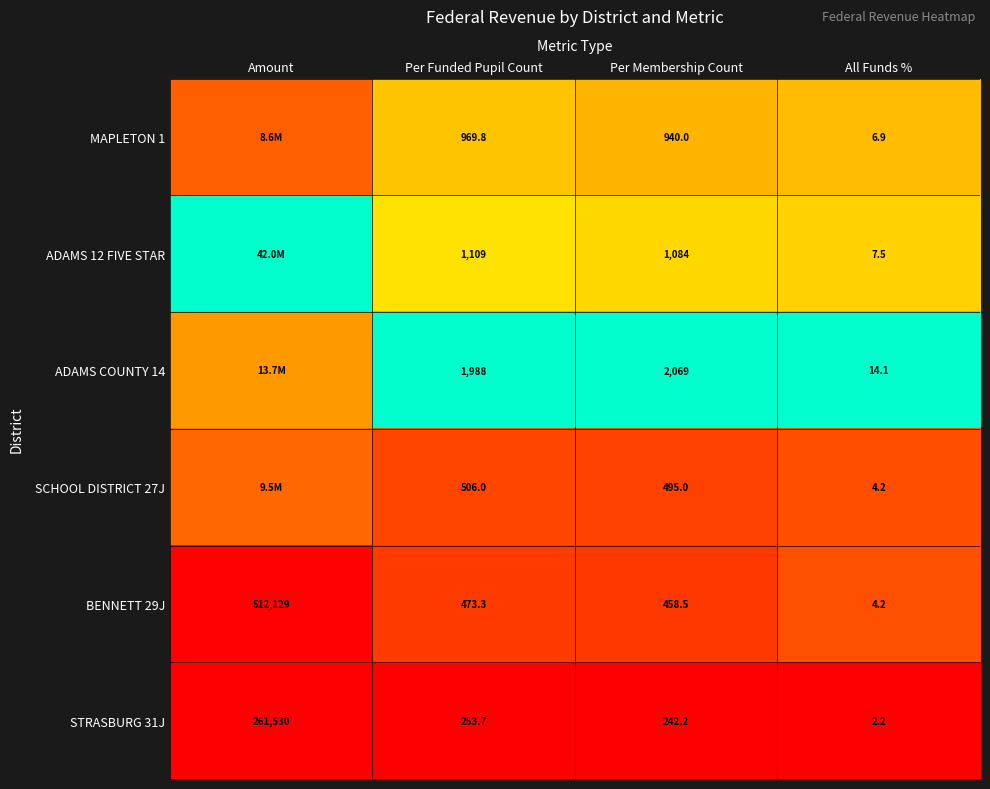

The MAPLETON 1 series shows 0.2 at Per Membership Count. True or false?

False